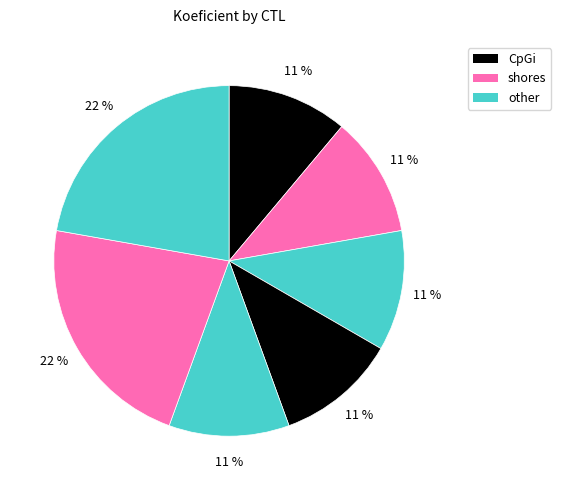

Count the number of slices in the pie.

7